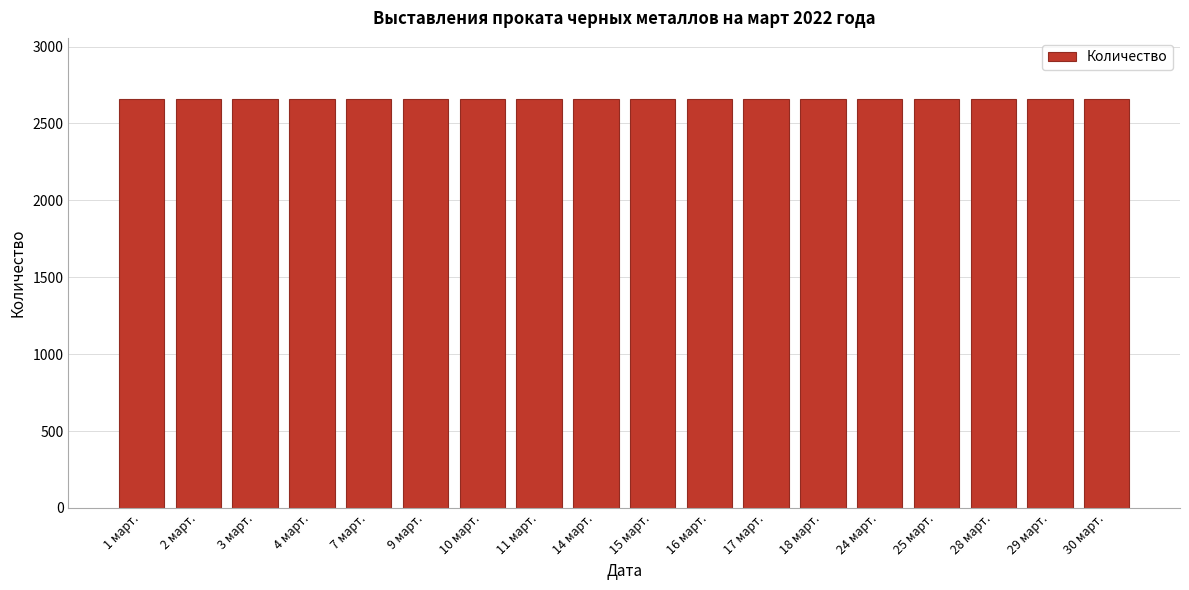

What is the label of the 7th bar from the left?

10 март.